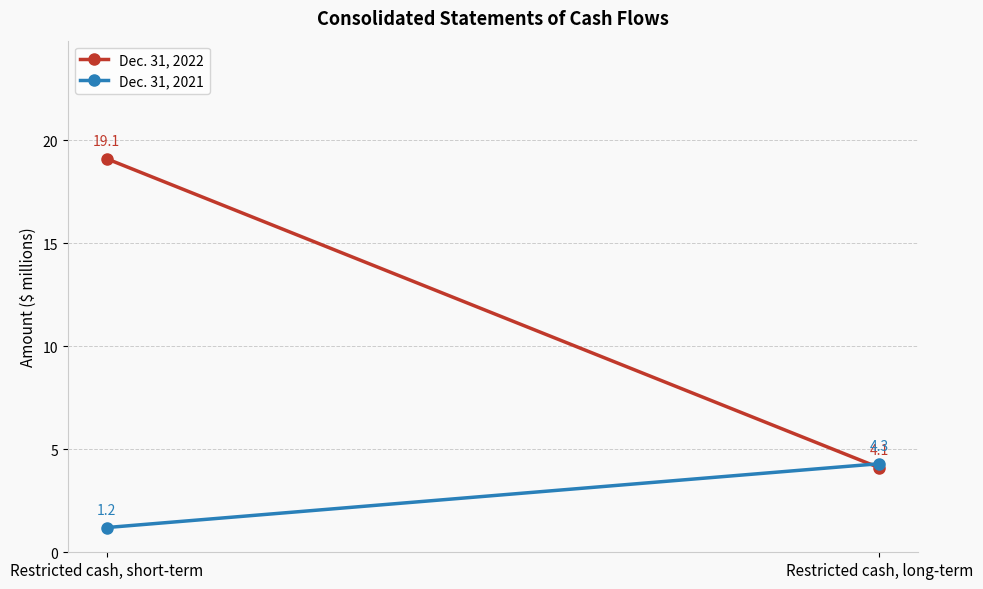

Reading right to left, extract all data points from this chart.

Dec. 31, 2022: Restricted cash, long-term=4.1	Restricted cash, short-term=19.1
Dec. 31, 2021: Restricted cash, long-term=4.3	Restricted cash, short-term=1.2